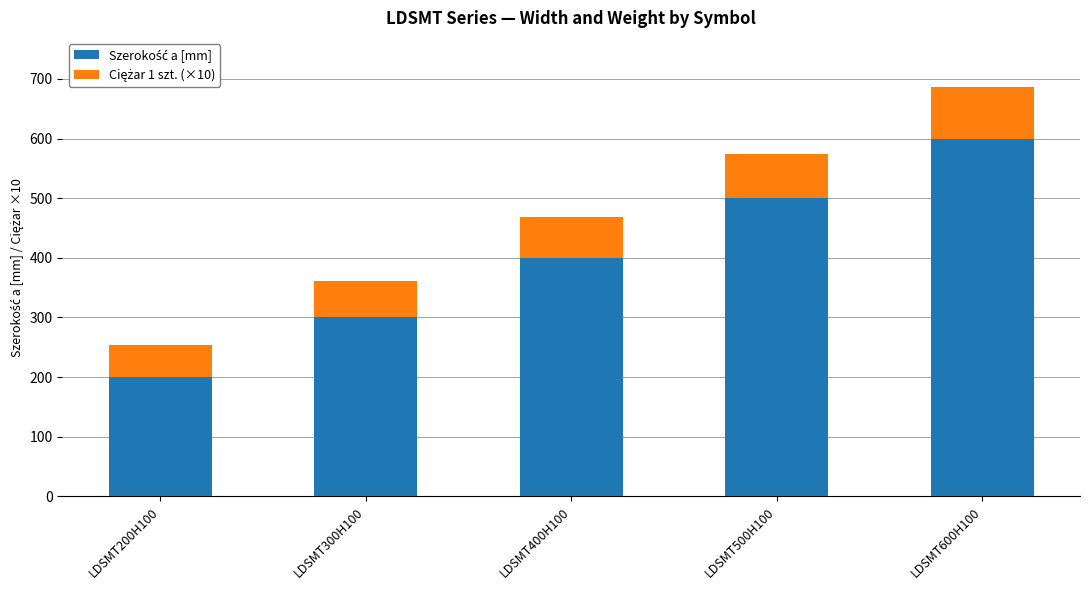

At which category is the sum across all series the highest?

LDSMT600H100